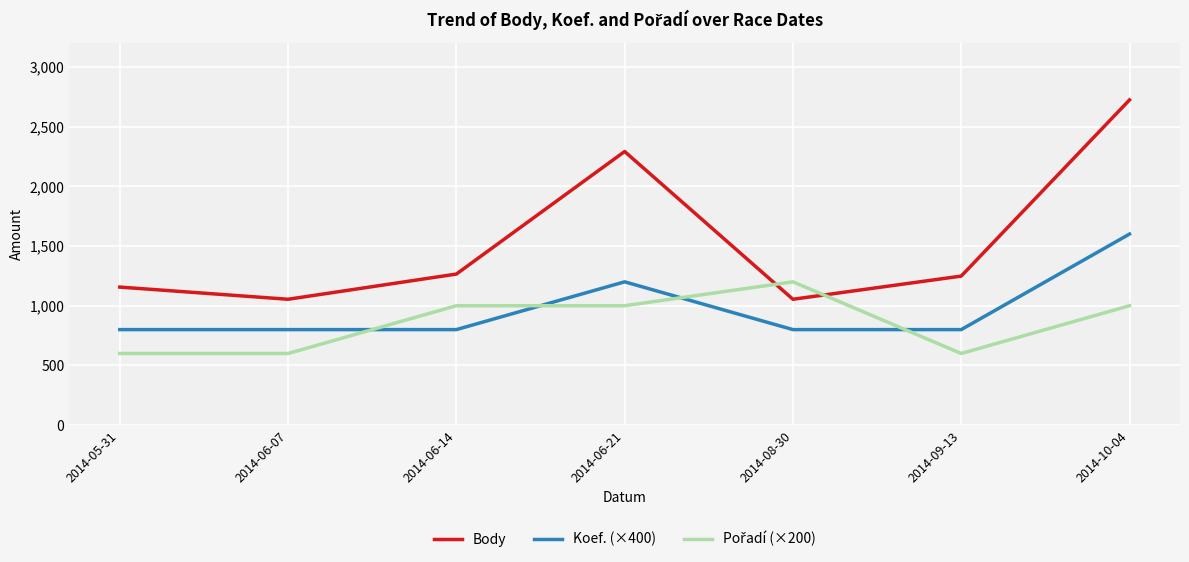

The value of Body at 2014-06-21 is 1518. True or false?

False